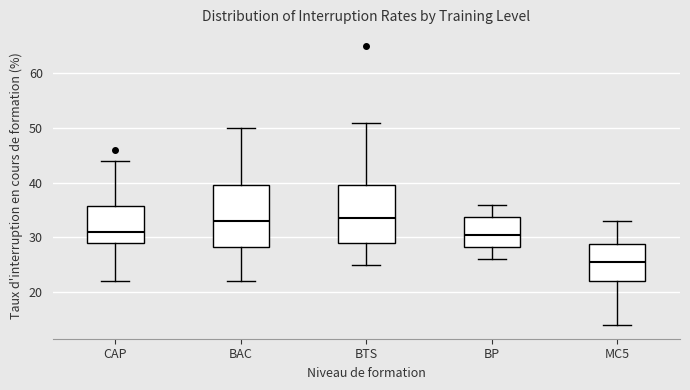

Reading left to right, transcribe this box plot: for each box, give where its median line is, the range the box spans, and where its two whiskers end, as read against the y-axis. The values are not printed on the chart, so give them approximately, as read against the axis.

CAP: median 31, box 29 to 36, whiskers 22 to 44
BAC: median 33, box 28 to 40, whiskers 22 to 50
BTS: median 34, box 29 to 40, whiskers 25 to 51
BP: median 31, box 28 to 34, whiskers 26 to 36
MC5: median 26, box 22 to 29, whiskers 14 to 33